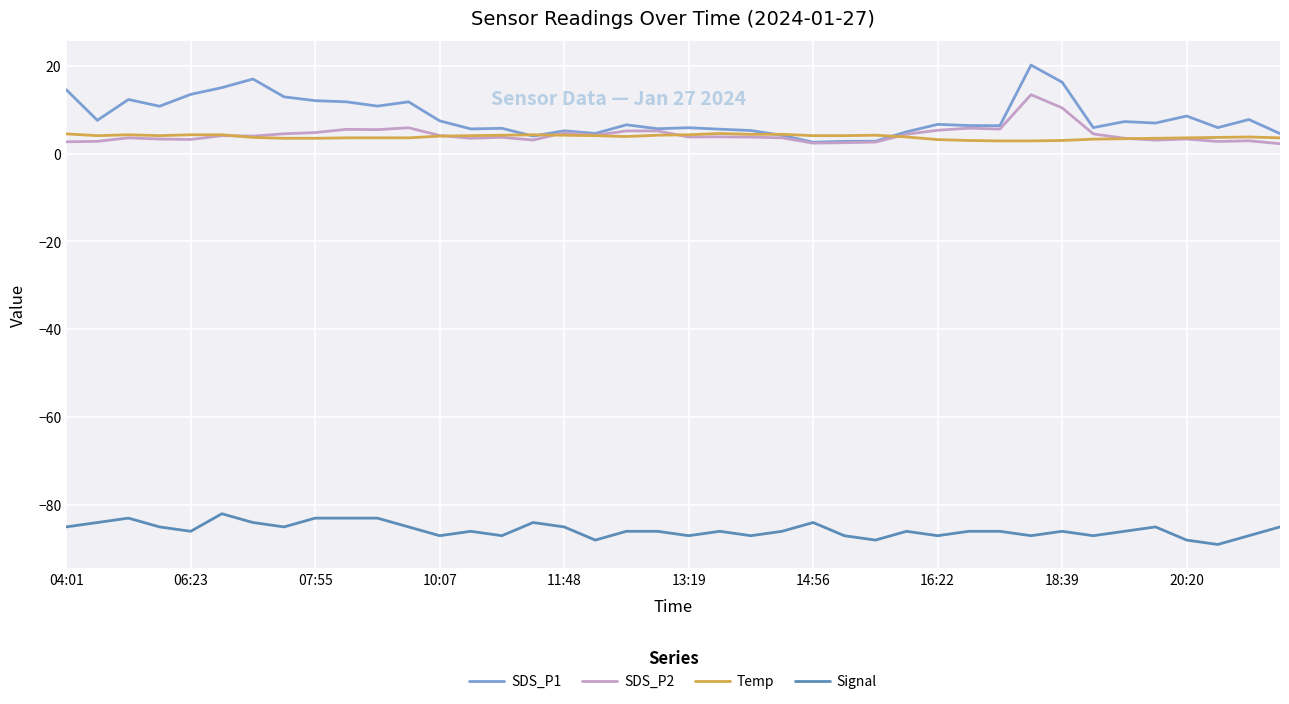

Which series has the largest range (max minus min)?

SDS_P1